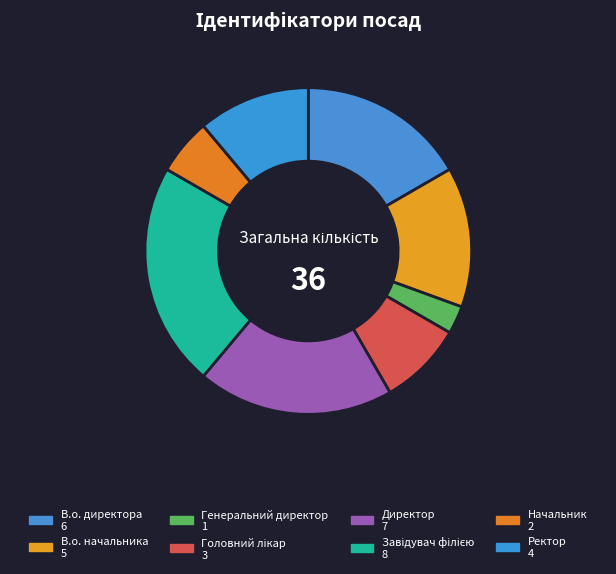

Is it true that Завідувач філією is 16% of the pie?

False